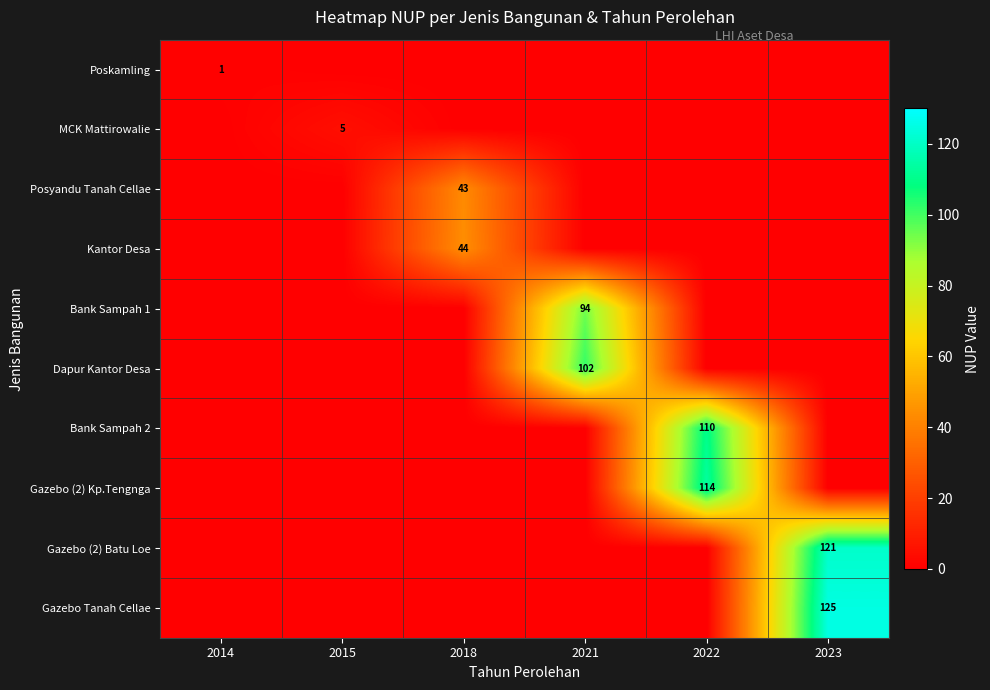

Is it true that Kantor Desa equals 44 at 2018?

True